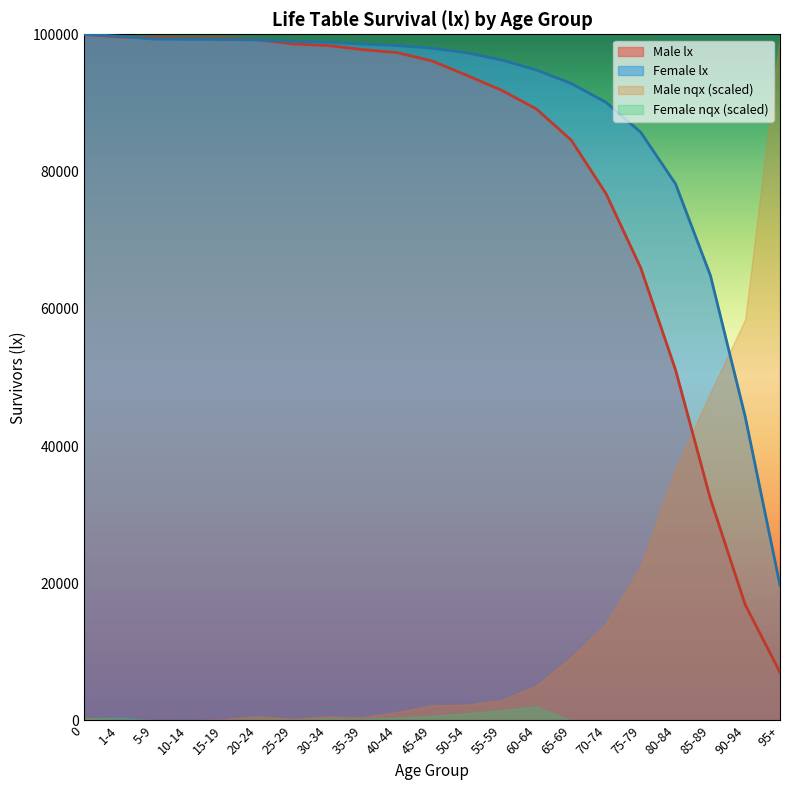

What position from the right is 45-49?

11